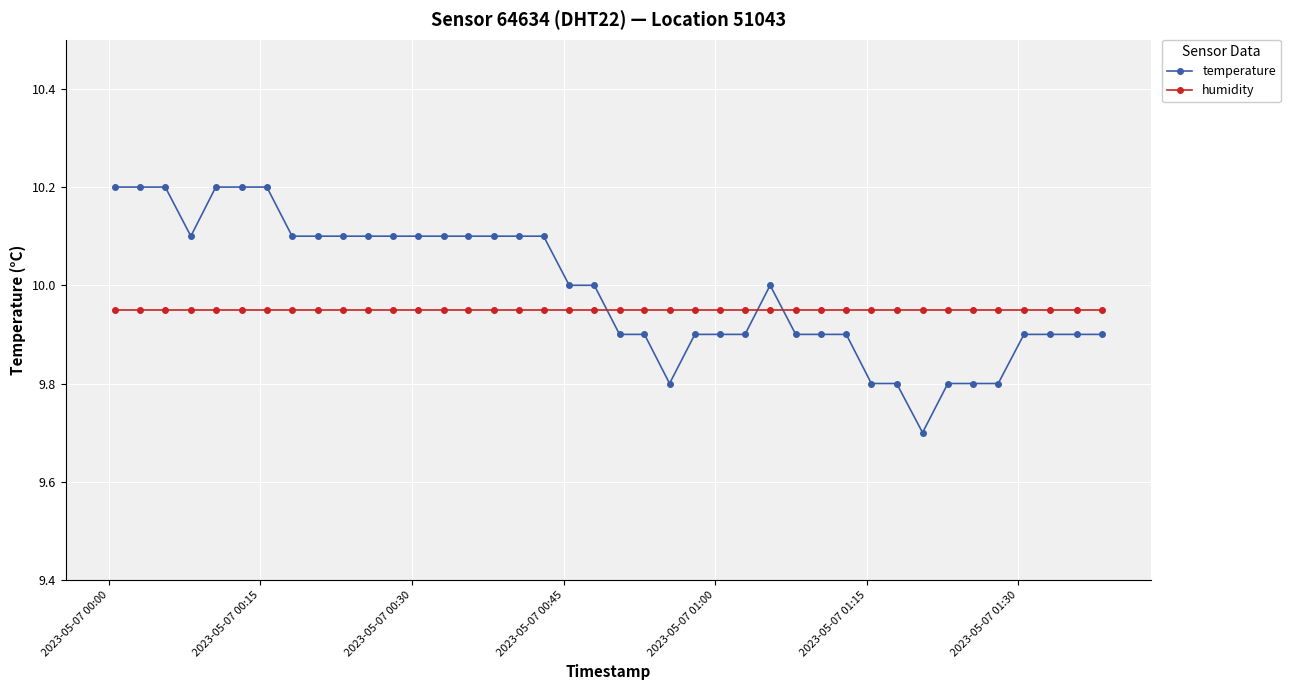

What is the greatest value displayed?

10.2